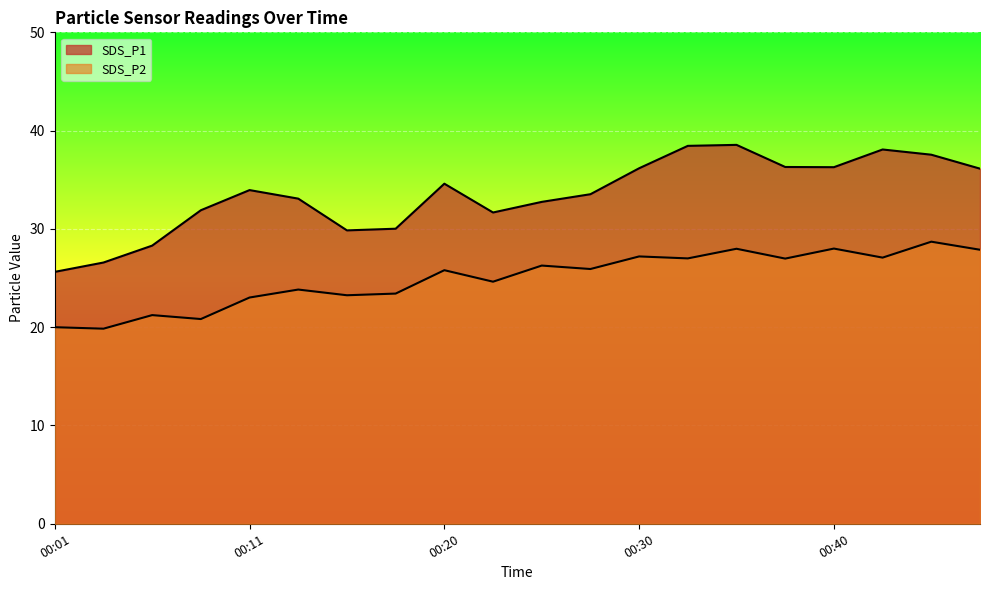

What is the difference between the SDS_P2 values at 00:28 and 00:15?

2.7